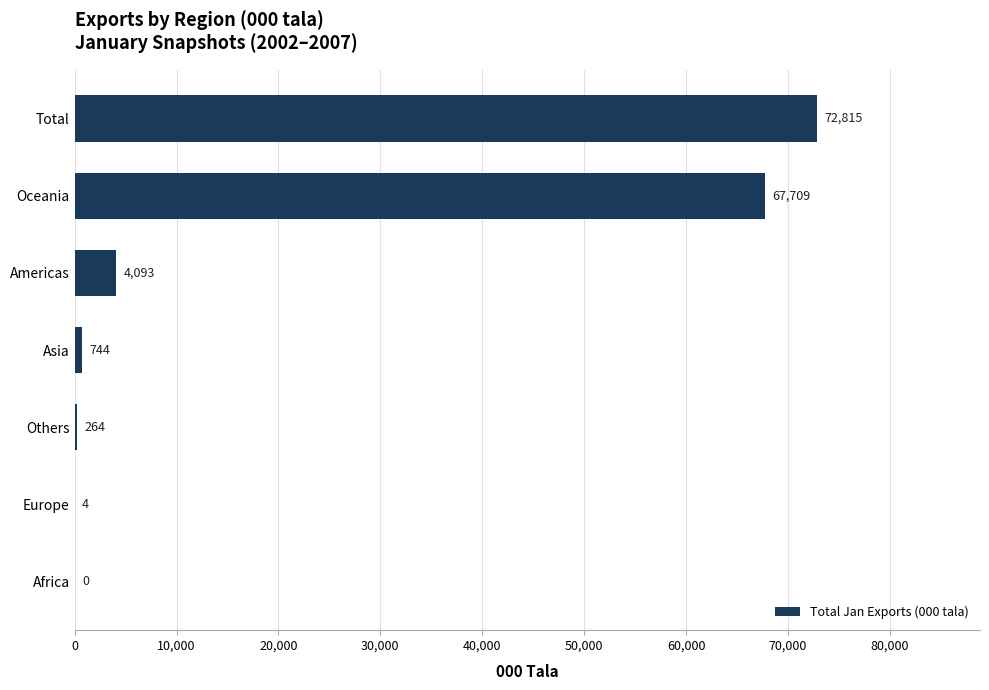

Are the bars horizontal?

Yes